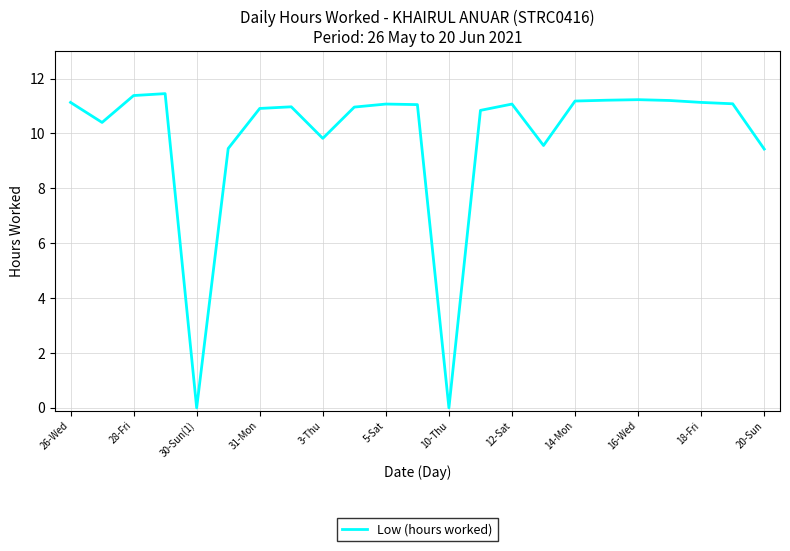

What is the difference between the second highest and minimum values?

11.4